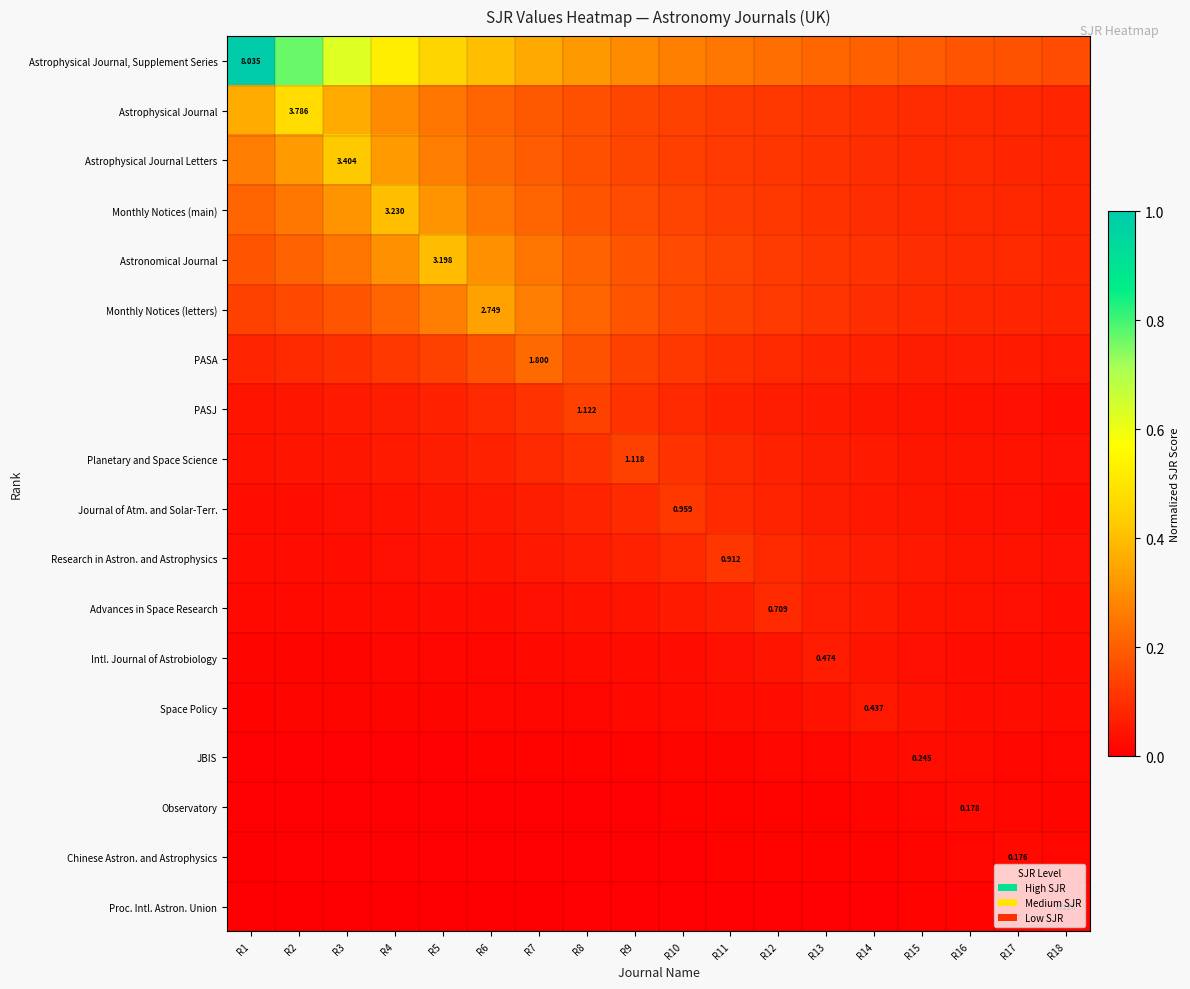

What is the difference between the maximum and minimum values in the Astrophysical Journal, Supplement Series series?

0.8